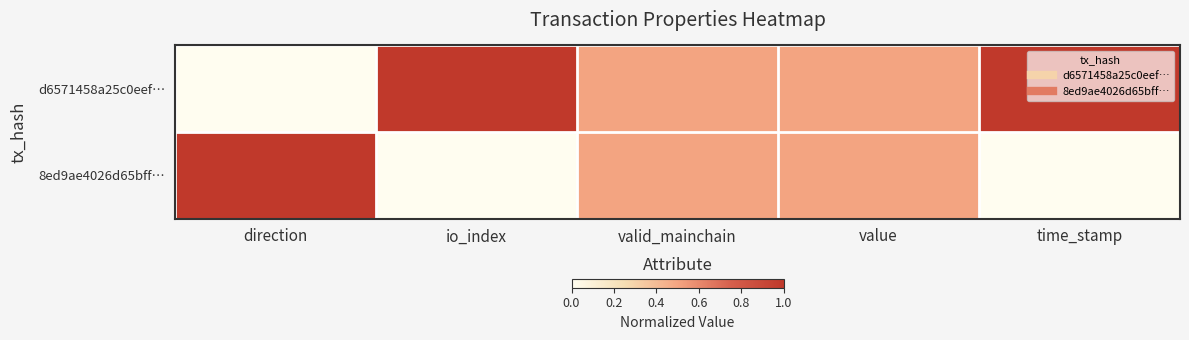

What is the difference between the highest and lowest values at direction?

1.0